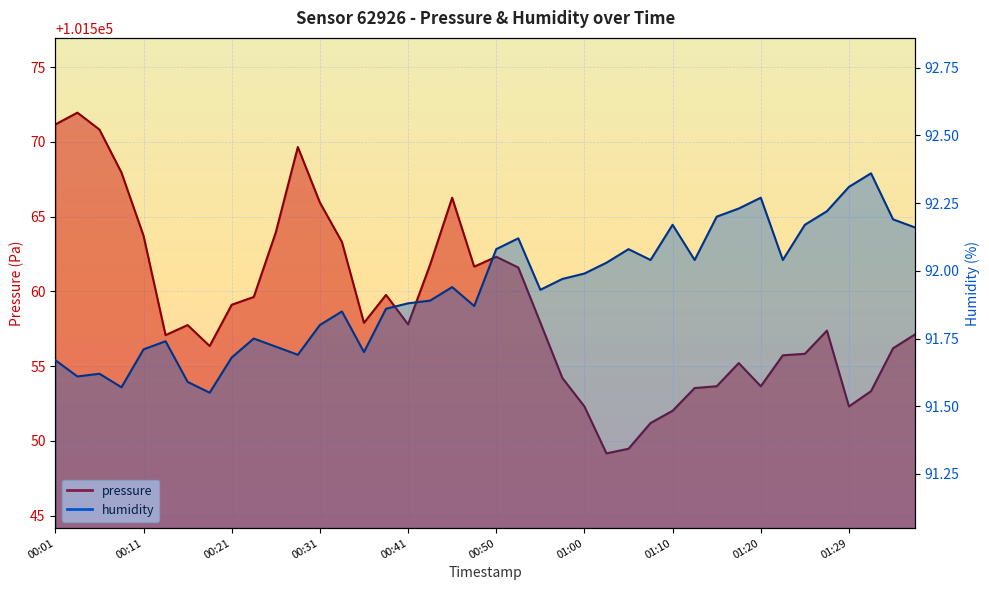

Which category has the lowest value across all series?

00:18